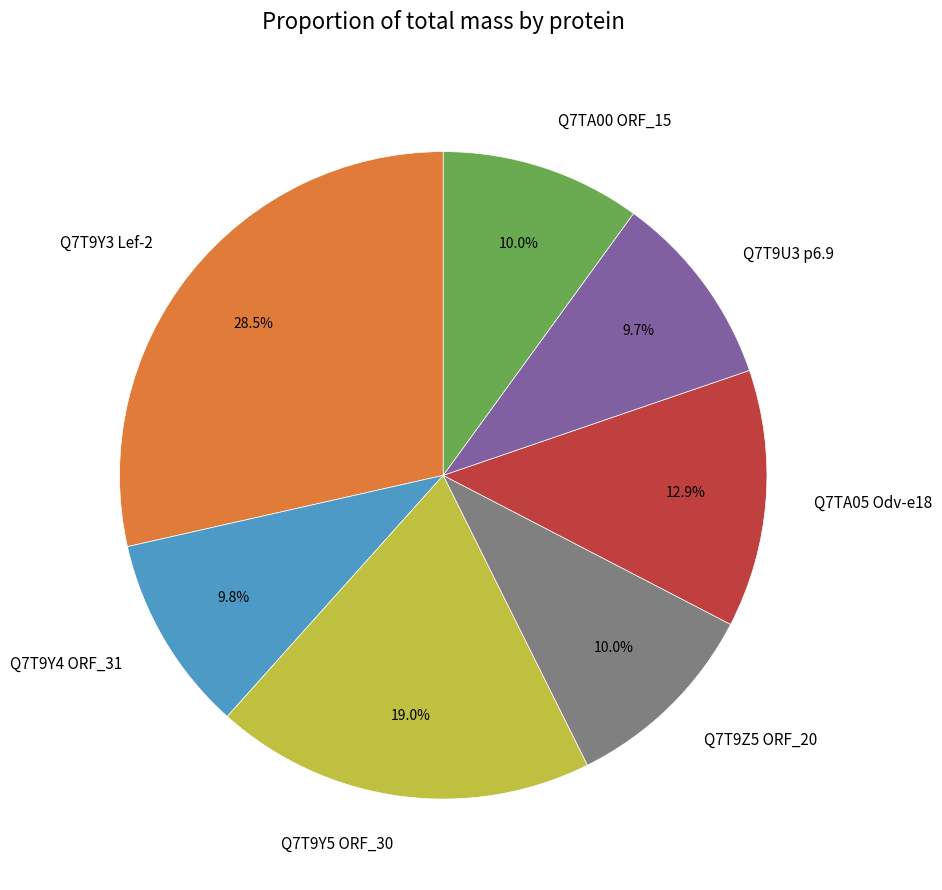

Which category has the biggest portion of the pie?

Q7T9Y3 Lef-2